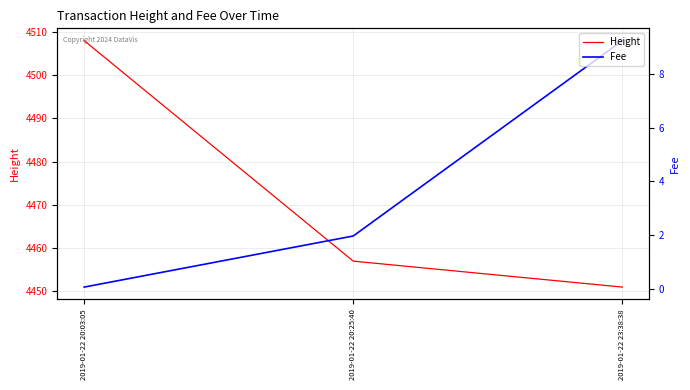

List the series in order of their overall mean, highest first.

Height, Fee